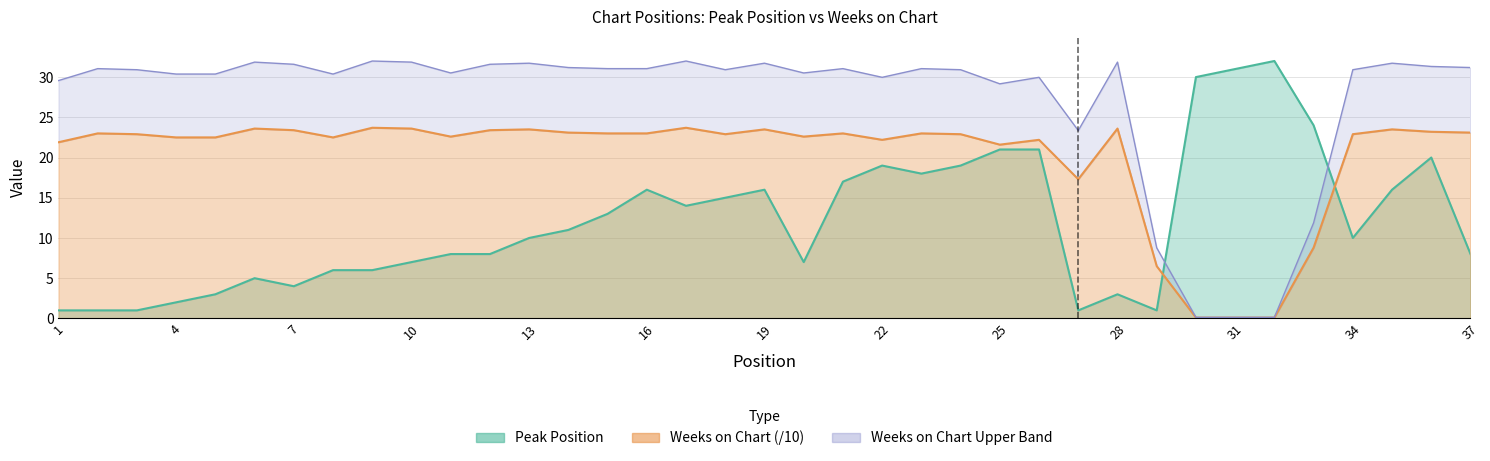

Is it true that Peak Position equals 16.0 at 19?

True